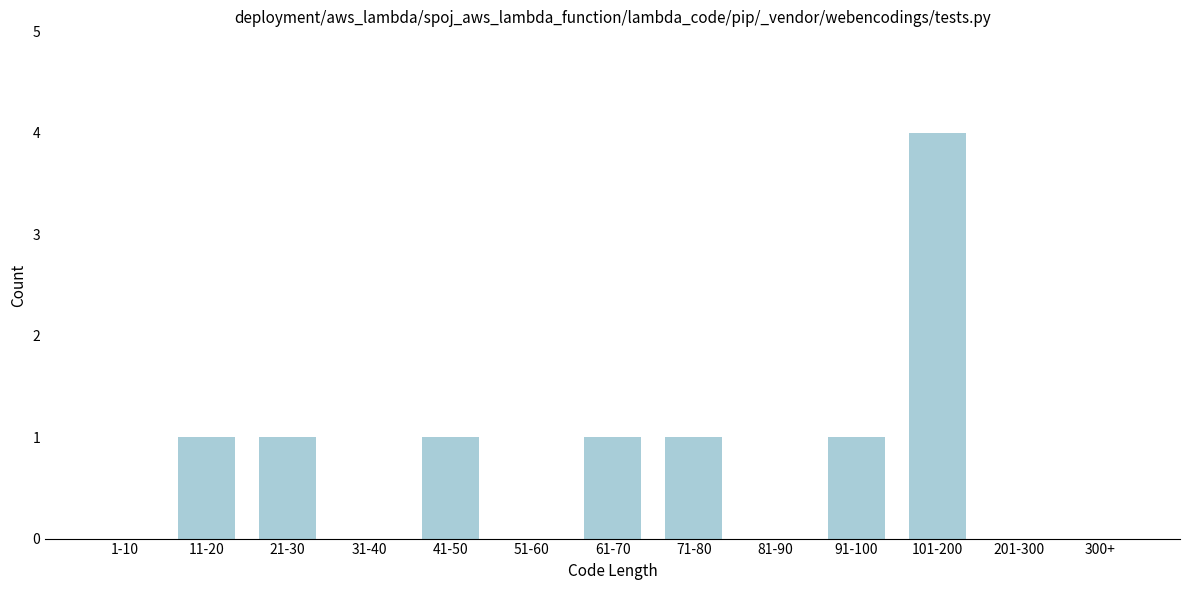

Reading left to right, extract all data points from this chart.

1-10=0	11-20=1	21-30=1	31-40=0	41-50=1	51-60=0	61-70=1	71-80=1	81-90=0	91-100=1	101-200=4	201-300=0	300+=0